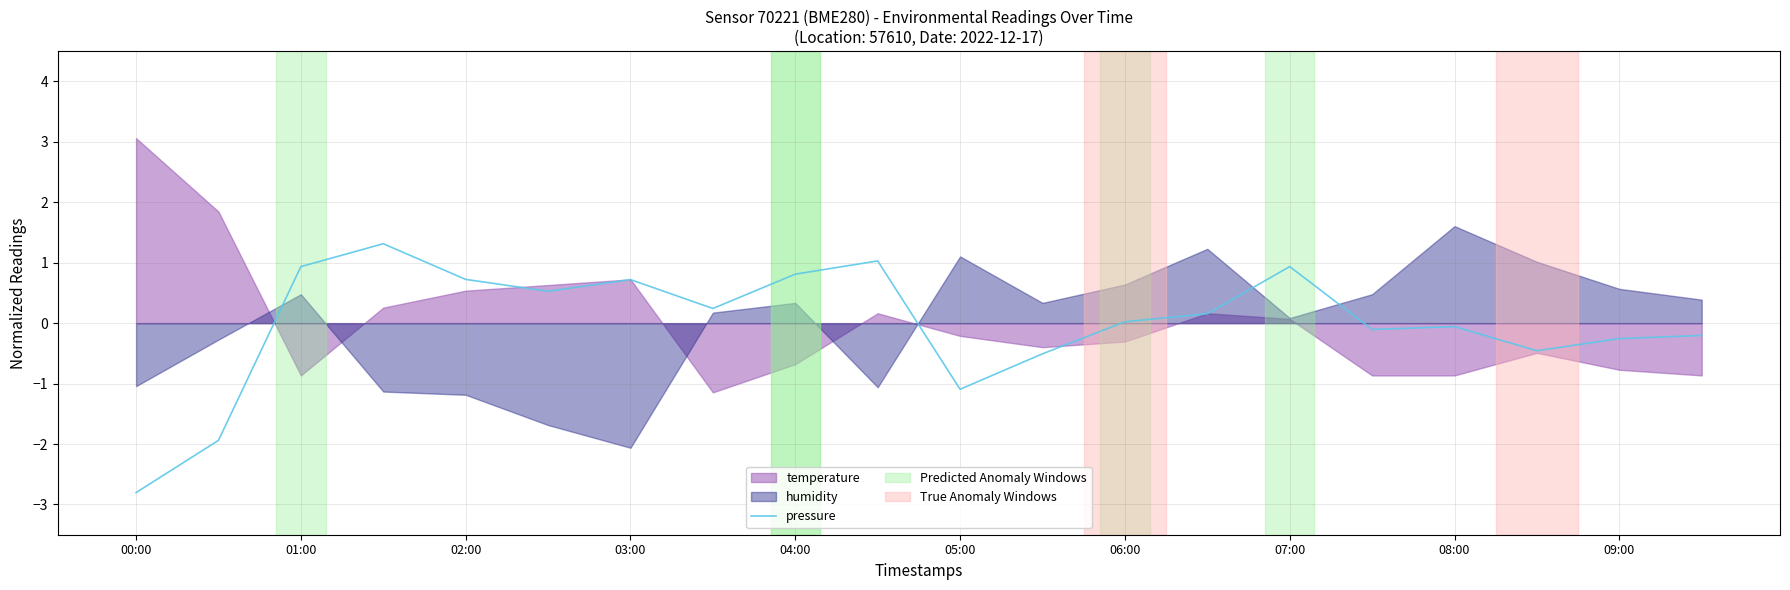

What is the highest value of the pressure series?

1.3